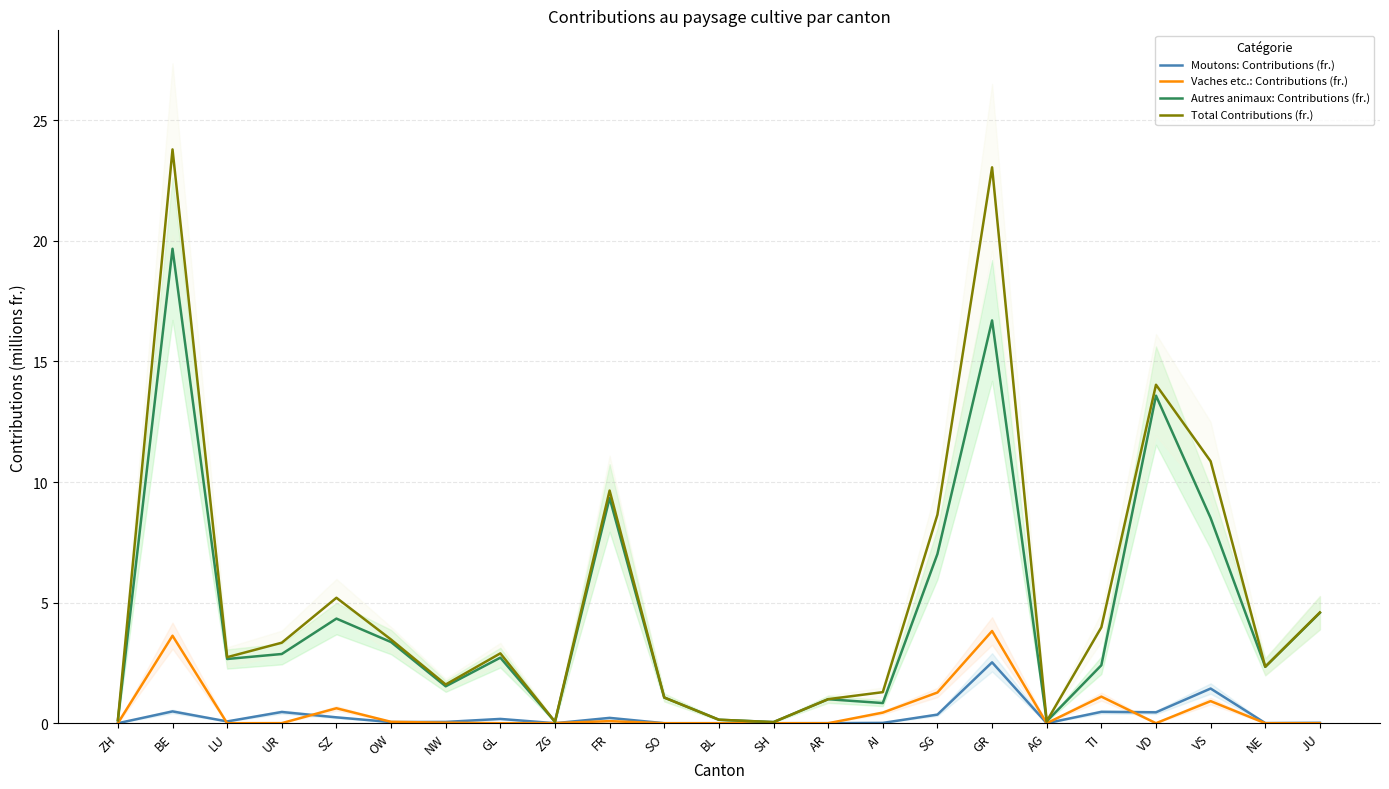

Where is Total Contributions (fr.) nearest to the value 11?

VS